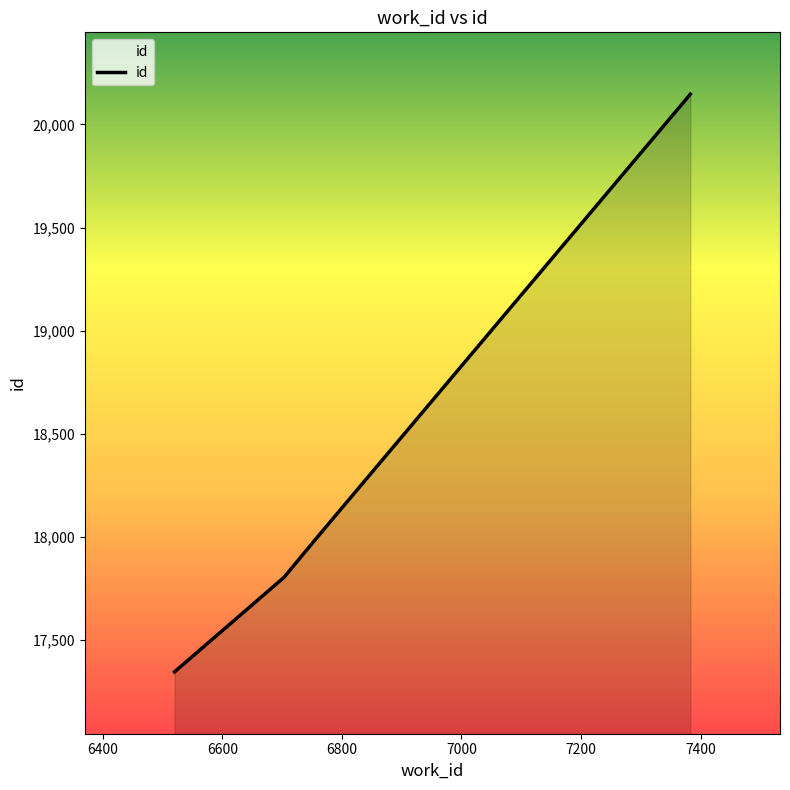

What is the smallest value displayed?

17345